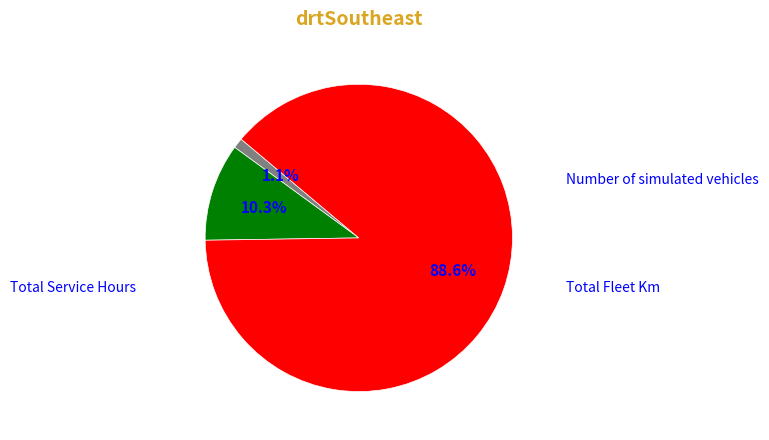

Does any single category account for the majority?

Yes